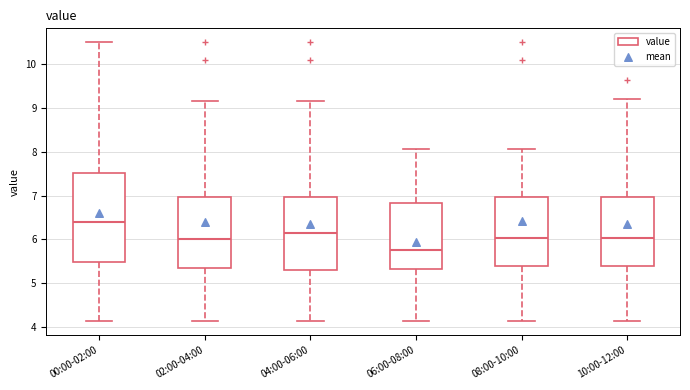

Where does the median line of the box for 08:00-10:00 sit on the y-axis? The values are not printed on the chart, so give them approximately, as read against the axis.

6.0